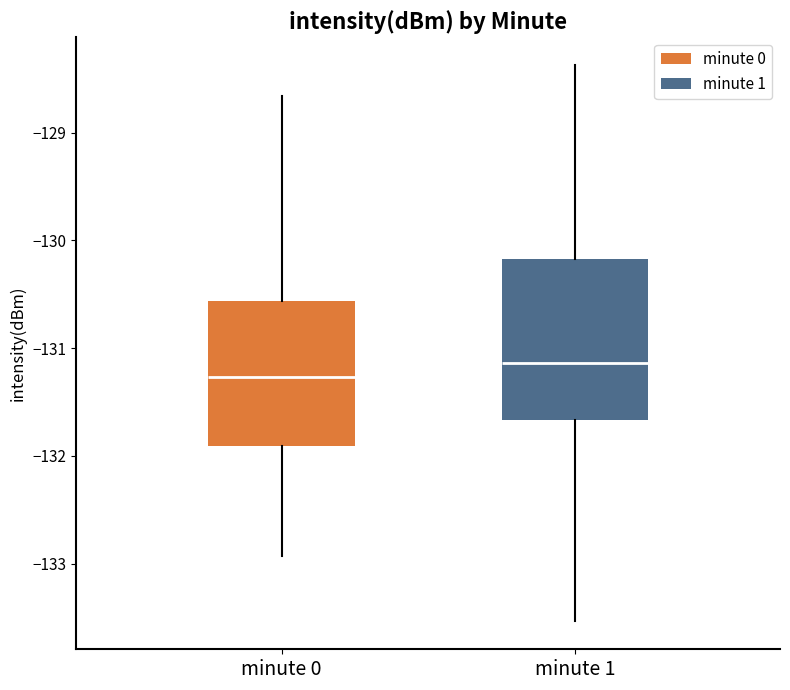

Reading left to right, read every box against the y-axis: the position of its median line, the range the box covers, and the ends of its whiskers. The values are not printed on the chart, so give them approximately, as read against the axis.

minute 0: median -131.3, box -131.9 to -130.6, whiskers -132.9 to -128.7
minute 1: median -131.1, box -131.7 to -130.2, whiskers -133.5 to -128.4